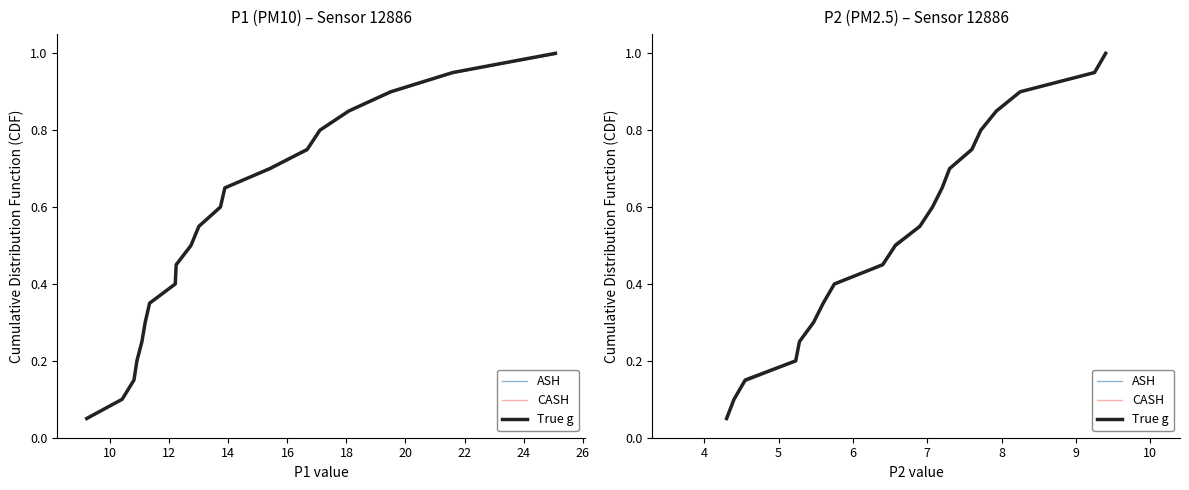

At how many categories does at least one series exceed 0?

20